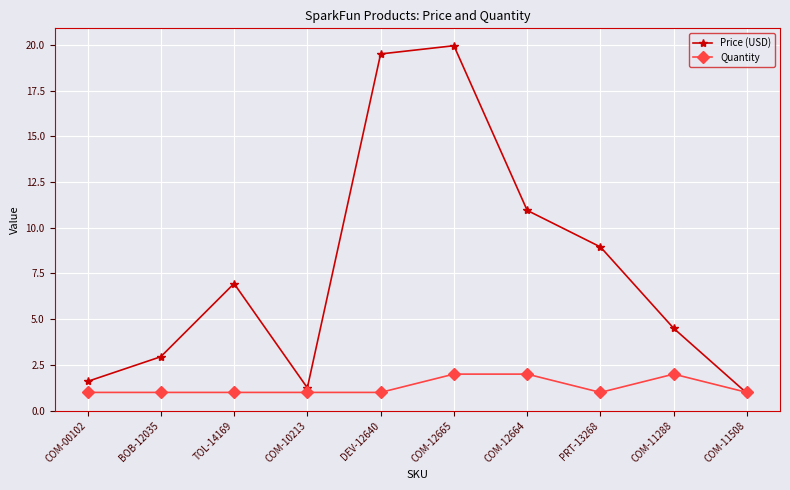

Rank the series by their maximum value, from lowest to highest.

Quantity, Price (USD)